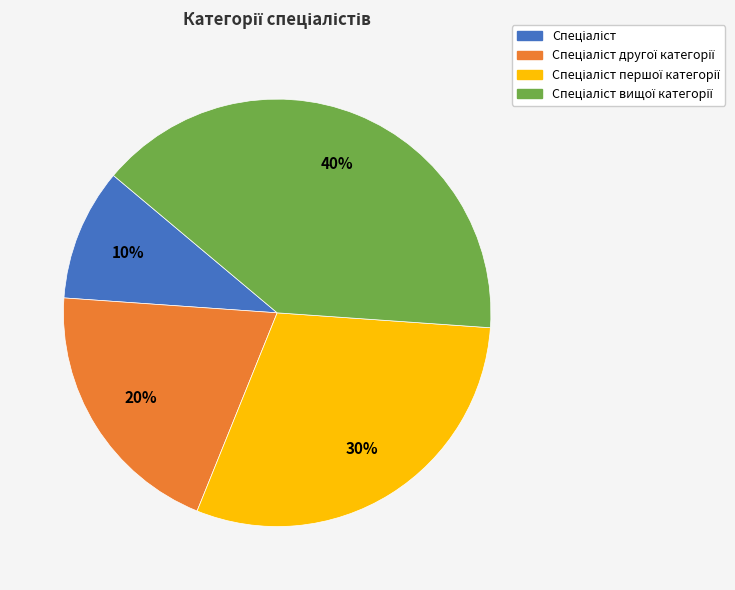

Does any single category account for the majority?

No